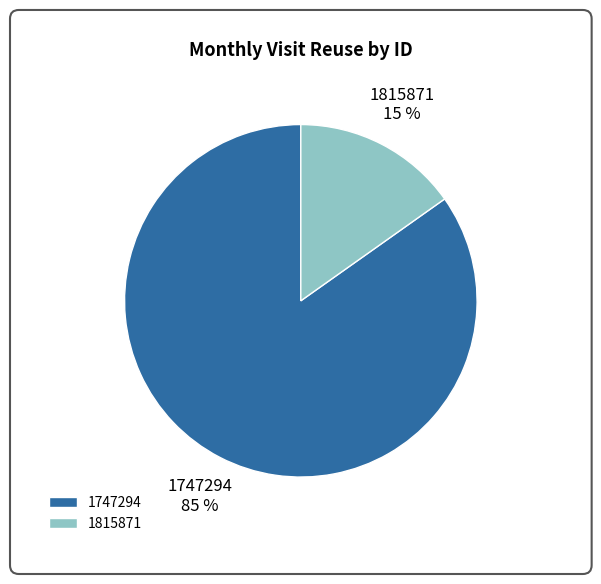

To the nearest percent, what is the average slice percentage?

50%